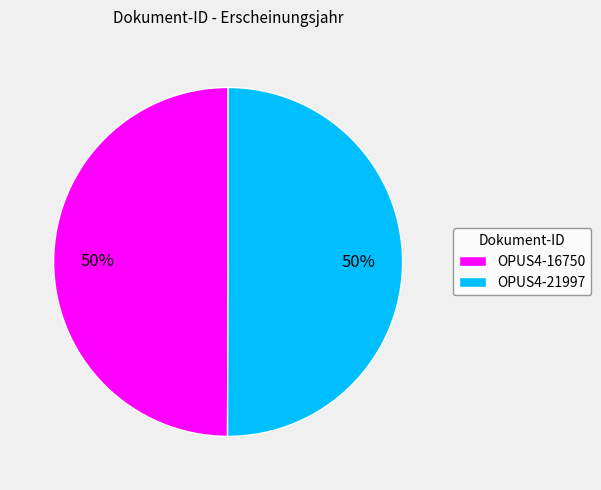

To the nearest percent, what is the average slice percentage?

50%